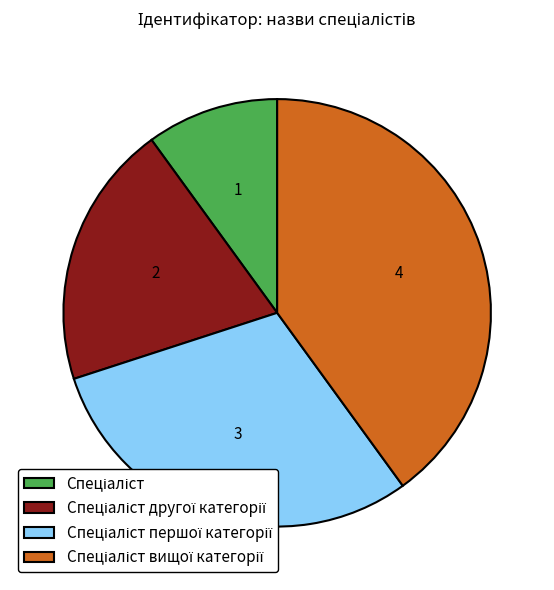

How many segments does this pie chart have?

4